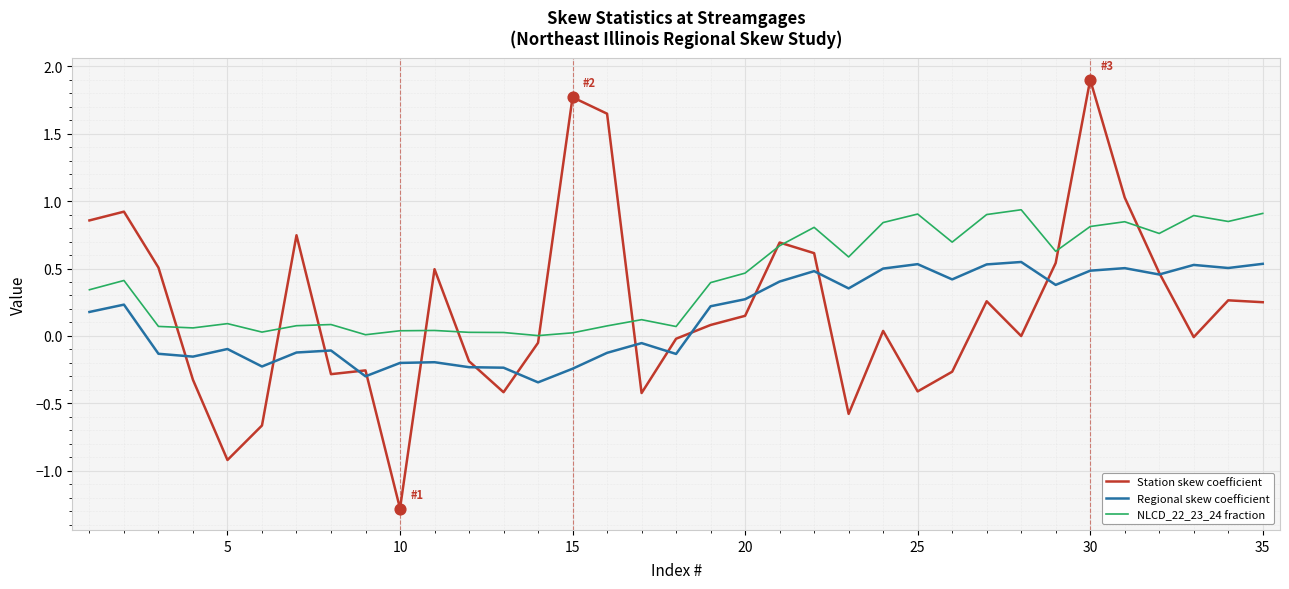

Which series has the largest total across all categories?

NLCD_22_23_24 fraction